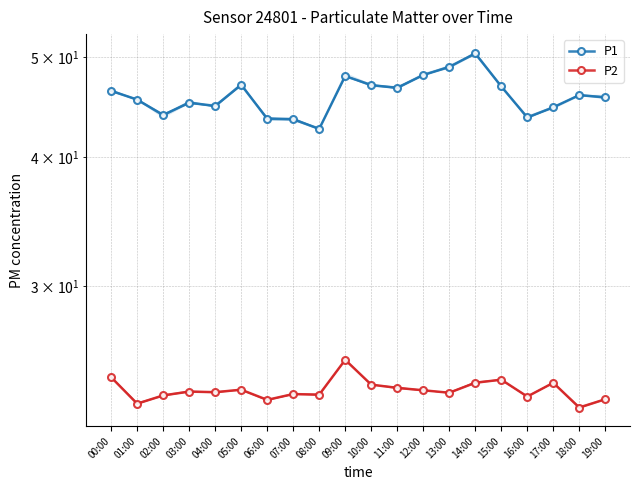

How many values in the P1 series are below 45?

7